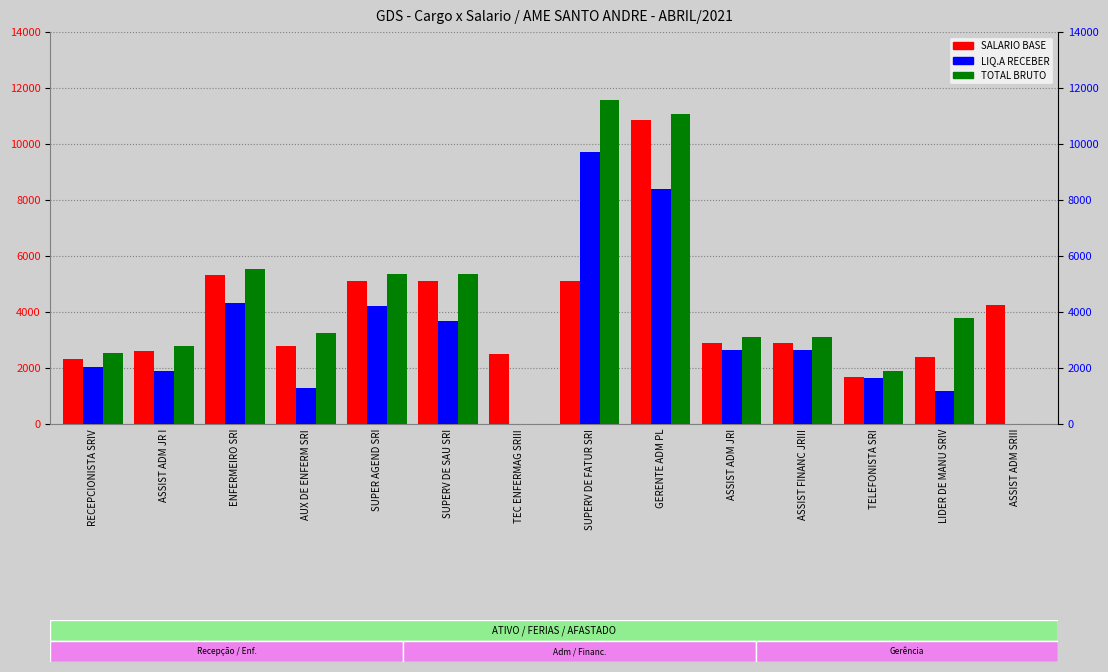

At how many categories does at least one series exceed 3476?

7